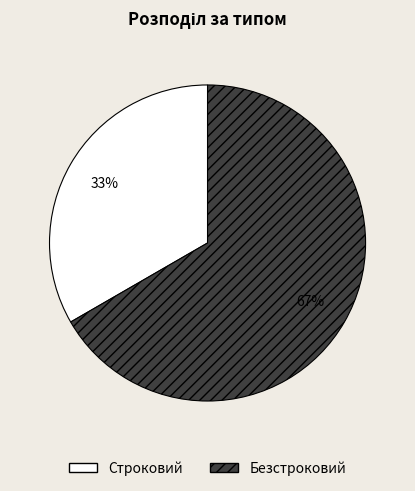

The Строковий slice represents 33% of the pie. True or false?

True